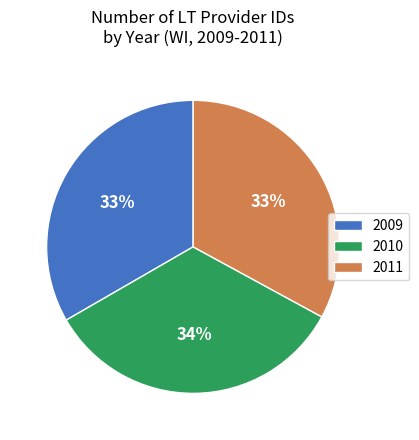

How many segments does this pie chart have?

3